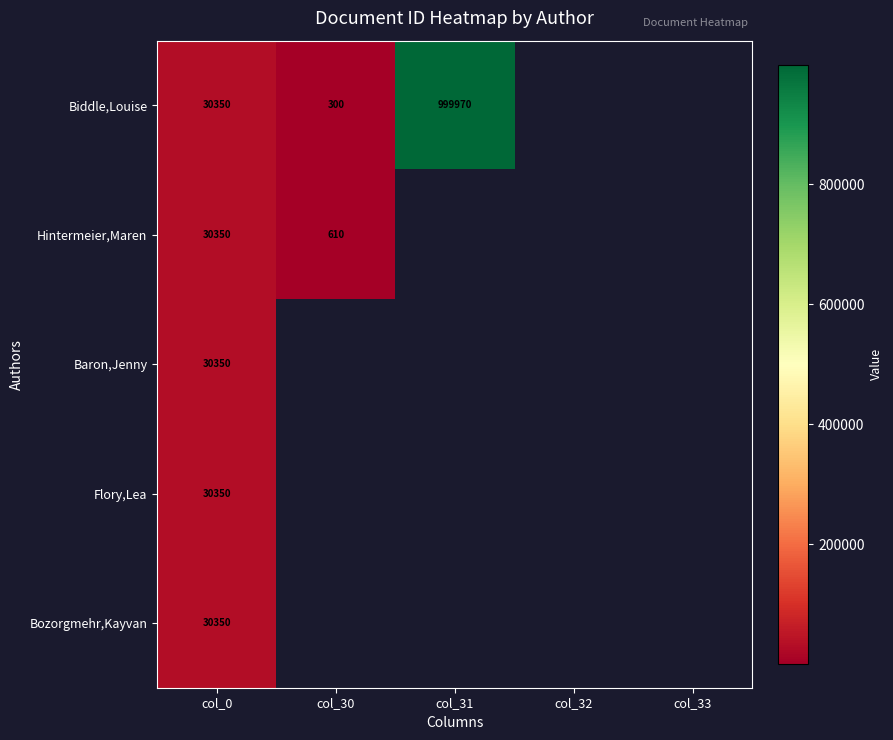

At col_33, list the series in order from smallest to largest.

Biddle,Louise, Hintermeier,Maren, Baron,Jenny, Flory,Lea, Bozorgmehr,Kayvan